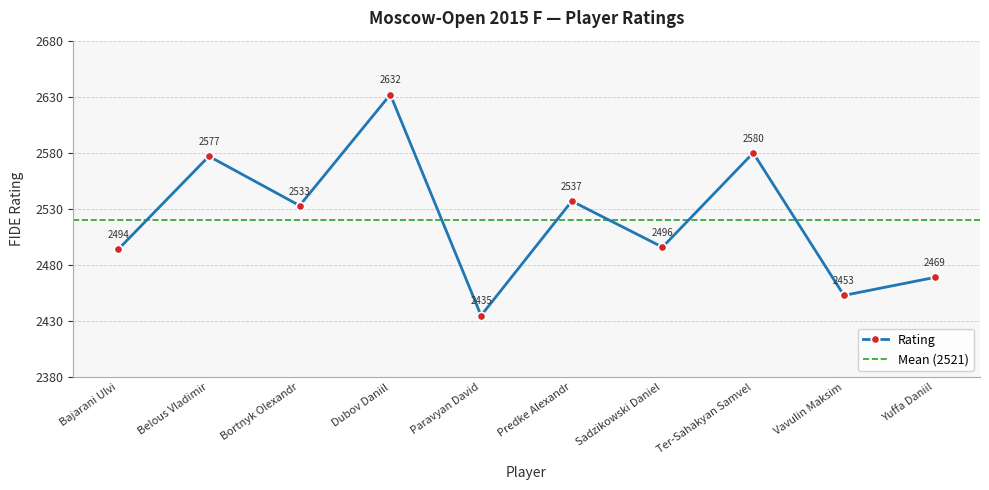

How many data points are above 2533?

4